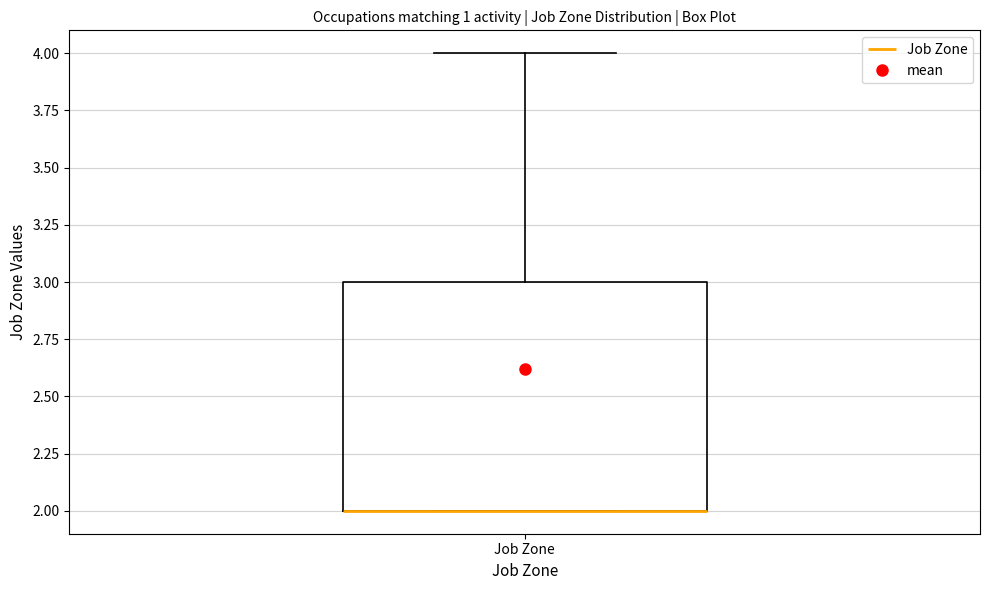

Where does the upper whisker of the box for Job Zone end on the y-axis? The values are not printed on the chart, so give them approximately, as read against the axis.

4